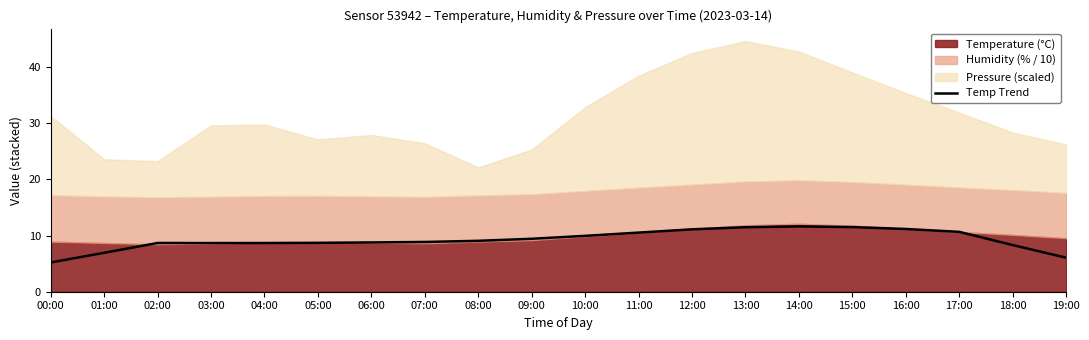

At which category does the chart reach its minimum across all series?

00:00